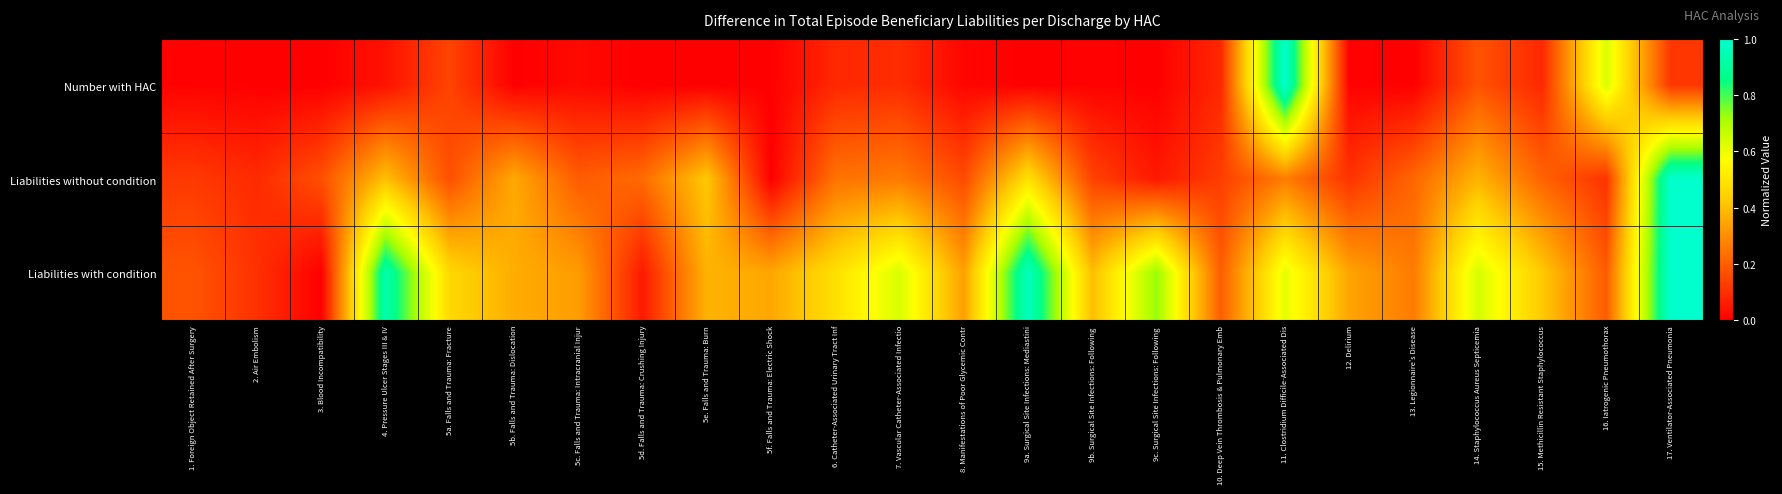

Between 13. Legionnaire's Disease and 10. Deep Vein Thrombosis & Pulmonary Emb, which is larger?

10. Deep Vein Thrombosis & Pulmonary Emb